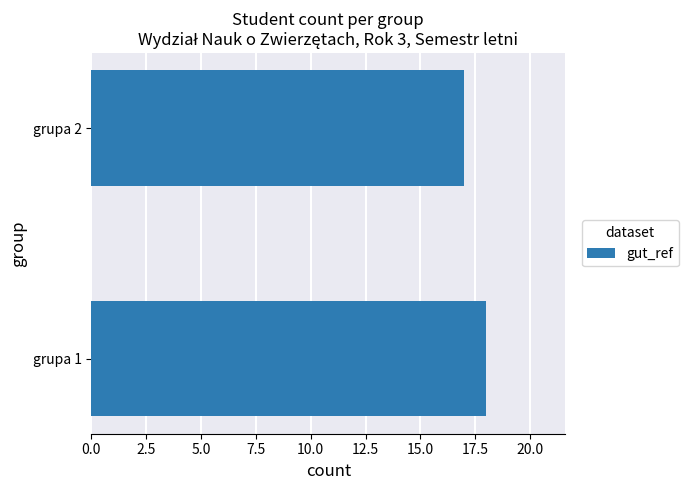

True or false: the data shows 11 at grupa 1.

False